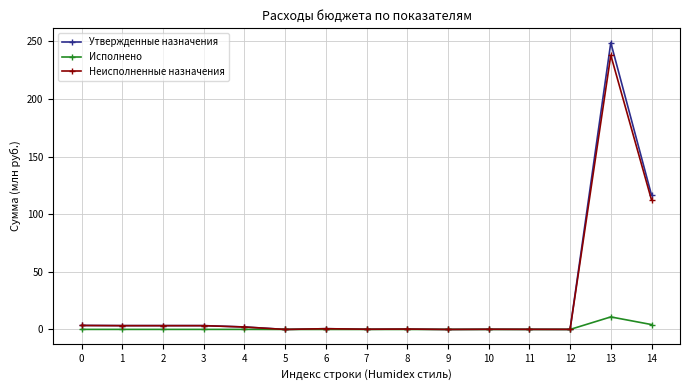

At which category is the sum across all series the highest?

13